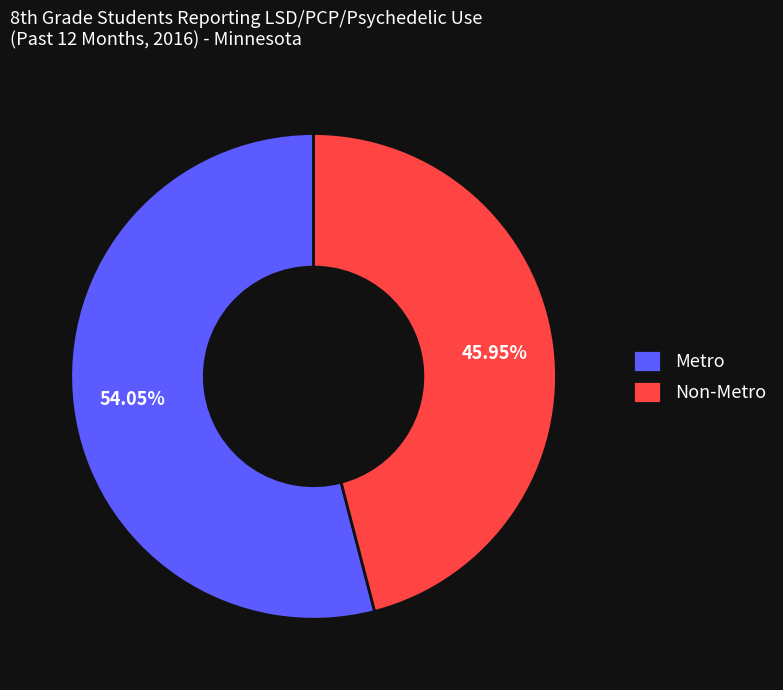

What is the smallest slice in the pie chart?

Non-Metro